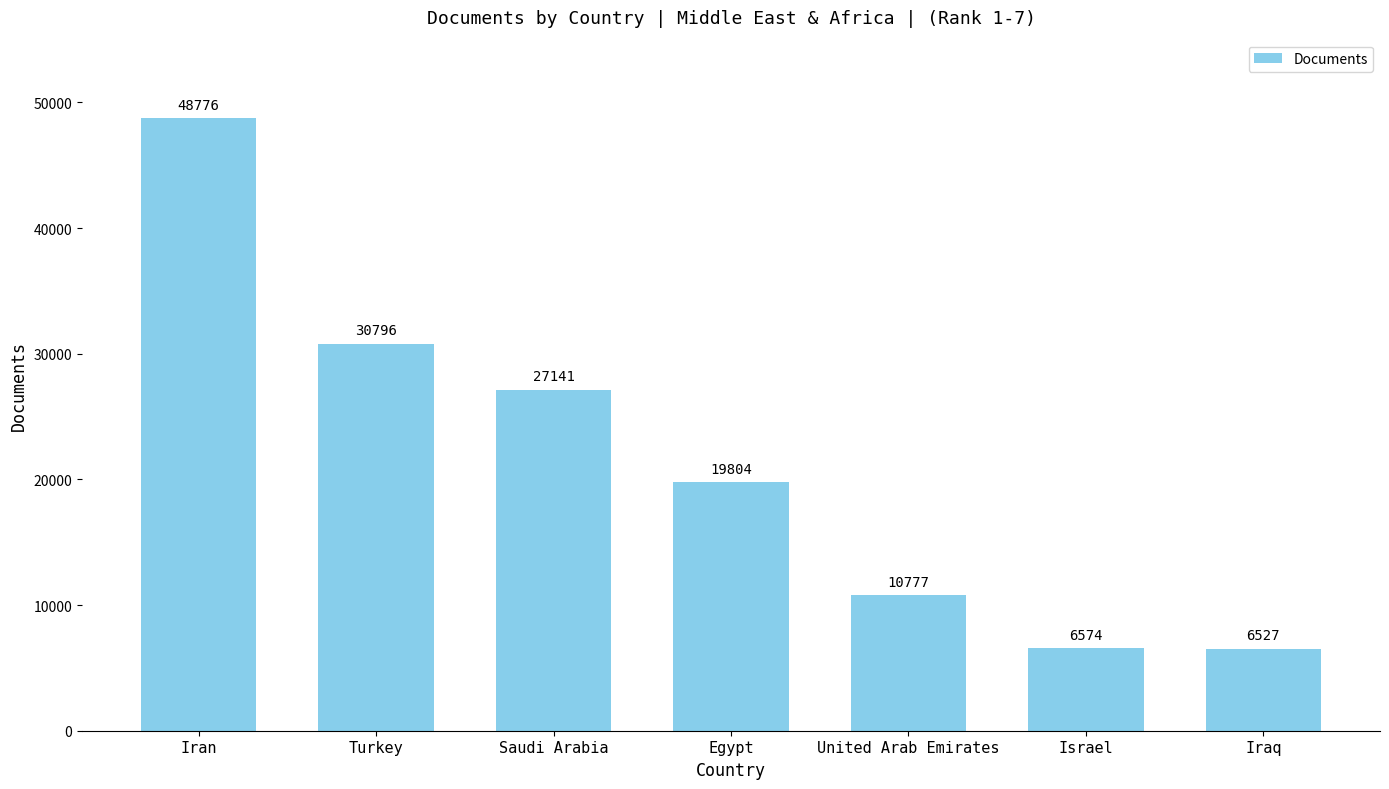

Is it true that the value at United Arab Emirates is 17674?

False